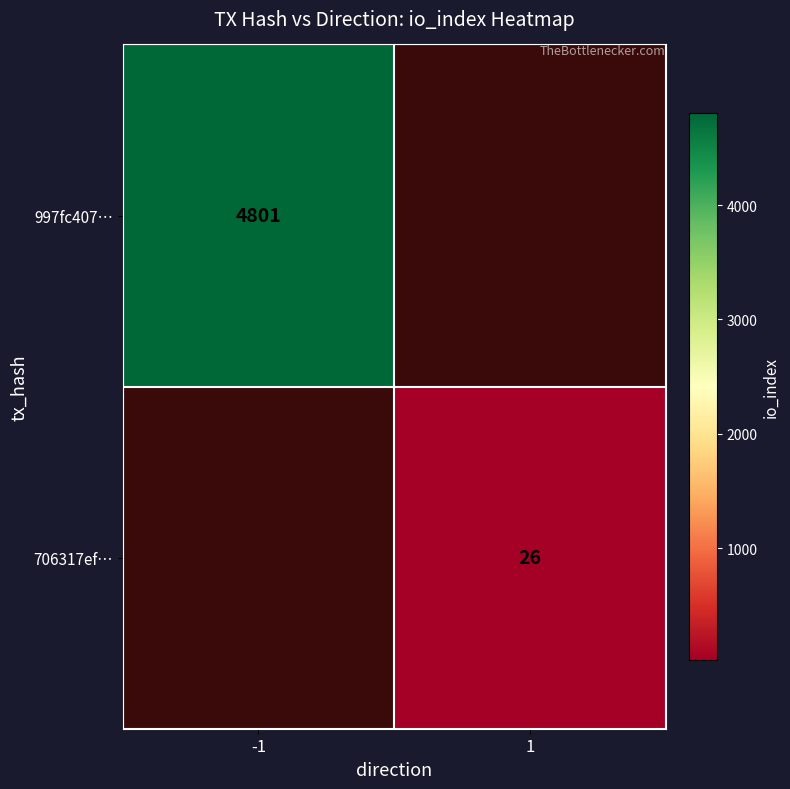

True or false: 997fc407… has a value of 8205 at -1.

False